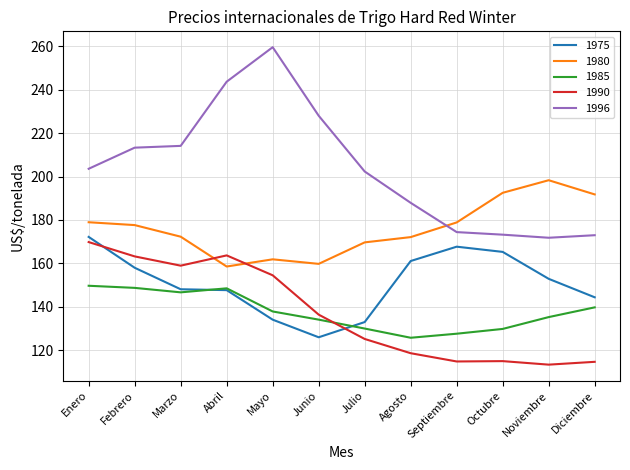

After their last crossing, which series has the higher values: 1990 or 1975?

1975